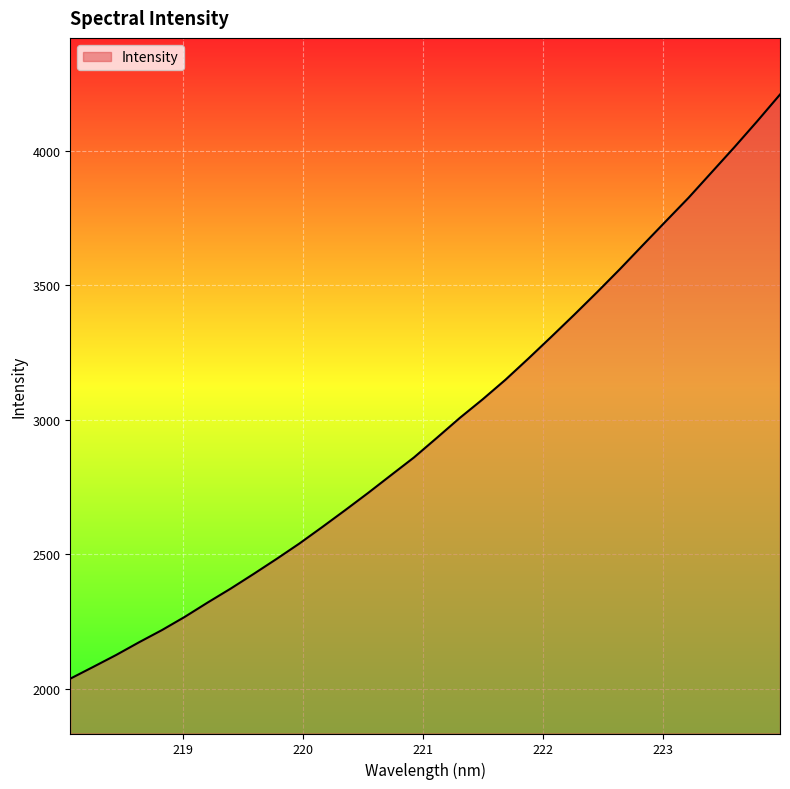

What is the difference between the maximum and minimum values?

2171.0